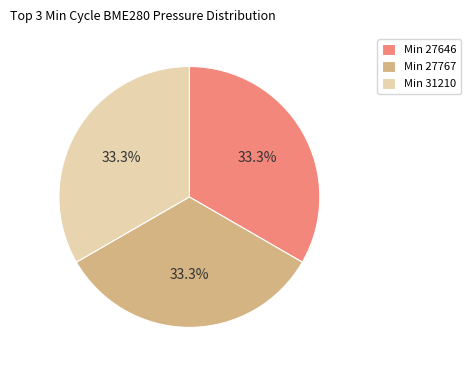

Does Min 27767 account for over 50% of the chart?

No